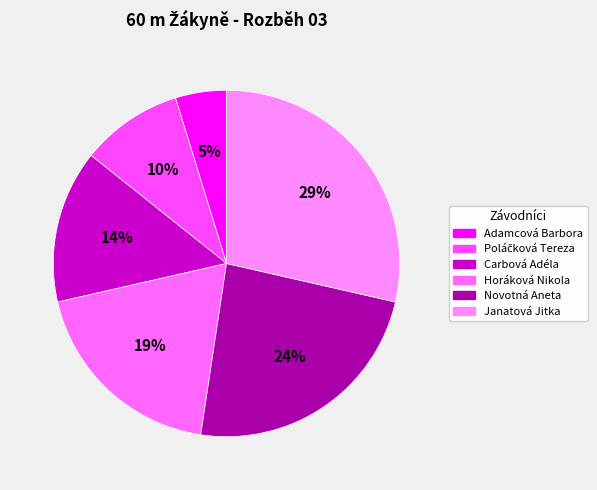

Which category has the smallest portion of the pie?

Adamcová Barbora